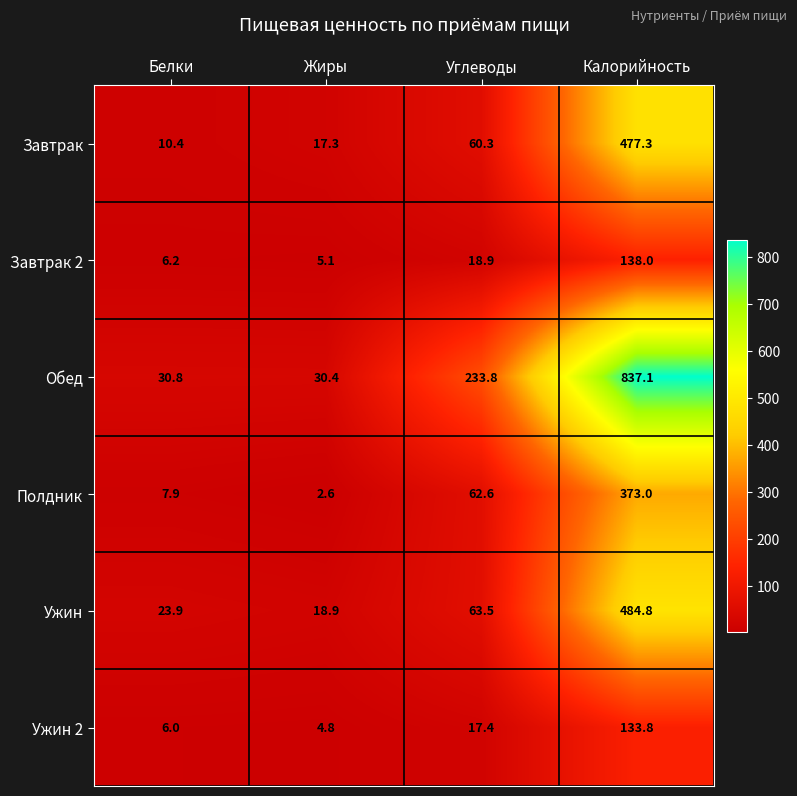

Reading right to left, what are all the values shown in this chart?

Завтрак: Калорийность=477.3	Углеводы=60.3	Жиры=17.3	Белки=10.4
Завтрак 2: Калорийность=138.0	Углеводы=18.9	Жиры=5.1	Белки=6.2
Обед: Калорийность=837.1	Углеводы=233.8	Жиры=30.4	Белки=30.8
Полдник: Калорийность=373.0	Углеводы=62.6	Жиры=2.6	Белки=7.9
Ужин: Калорийность=484.8	Углеводы=63.5	Жиры=18.9	Белки=23.9
Ужин 2: Калорийность=133.8	Углеводы=17.4	Жиры=4.8	Белки=6.0